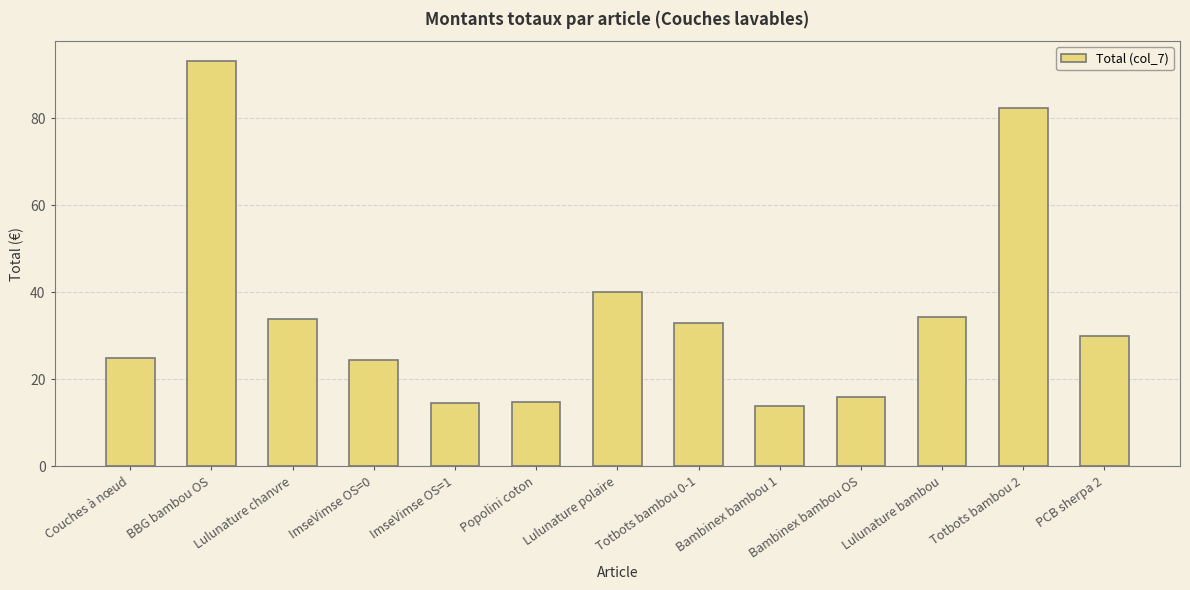

Which category has the highest value across all series?

BBG bambou OS